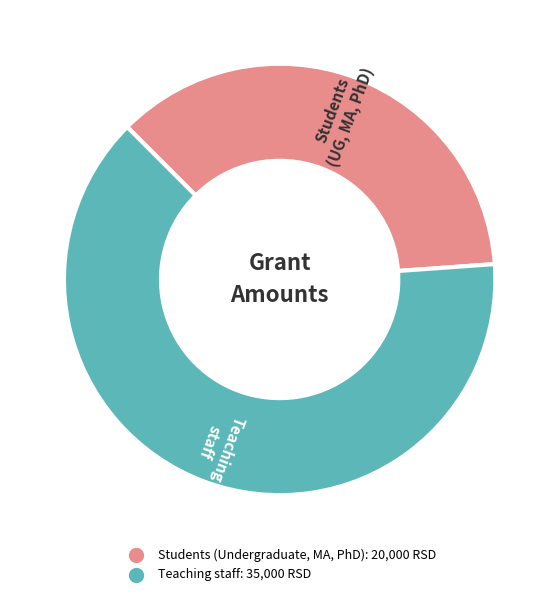

Rank the categories by value from highest to lowest.

Teaching staff, Students (Undergraduate, MA, PhD)